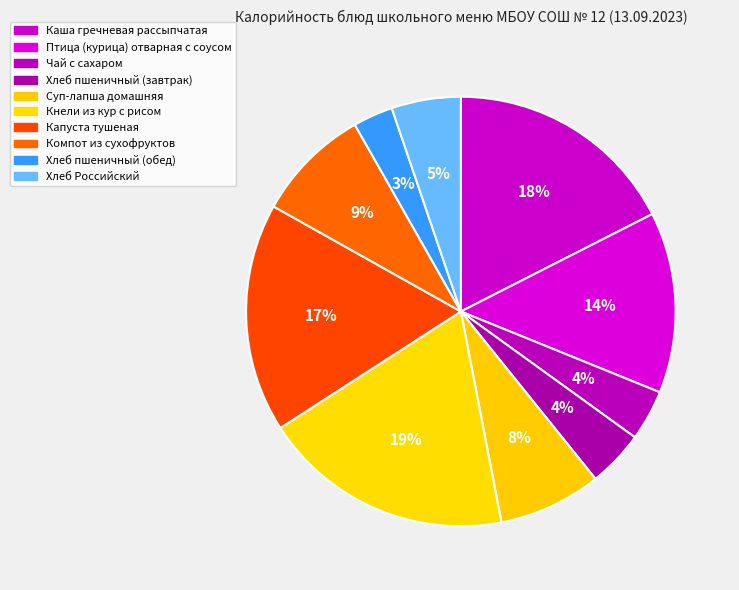

Rank the categories by value from highest to lowest.

Кнели из кур с рисом, Каша гречневая рассыпчатая, Капуста тушеная, Птица (курица) отварная с соусом, Компот из сухофруктов, Суп-лапша домашняя, Хлеб Российский, Хлеб пшеничный (завтрак), Чай с сахаром, Хлеб пшеничный (обед)